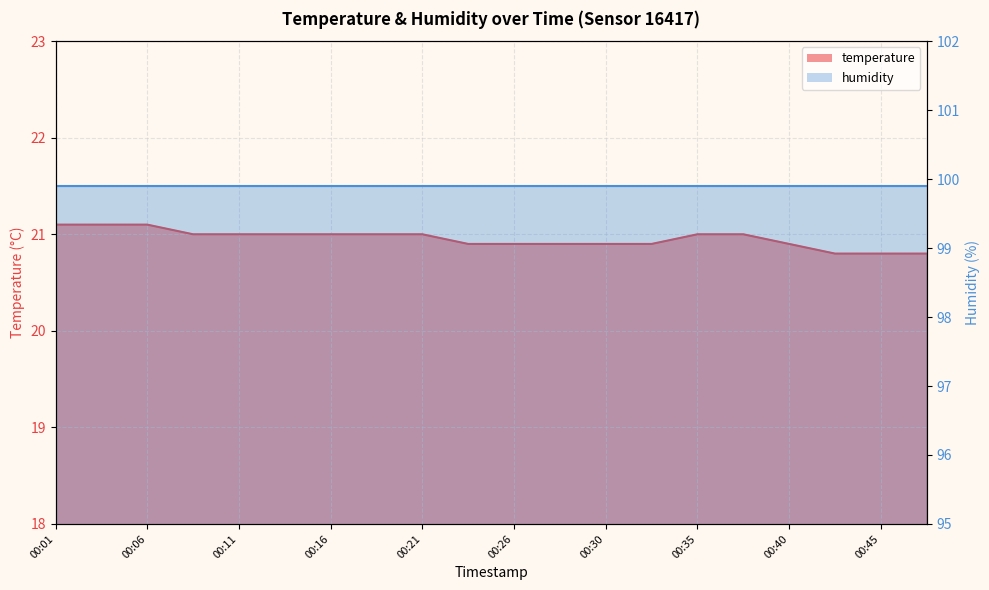

List the labels in order of value, smallest first.

00:43, 00:45, 00:48, 00:23, 00:26, 00:28, 00:30, 00:33, 00:40, 00:08, 00:11, 00:13, 00:16, 00:18, 00:21, 00:35, 00:38, 00:01, 00:03, 00:06